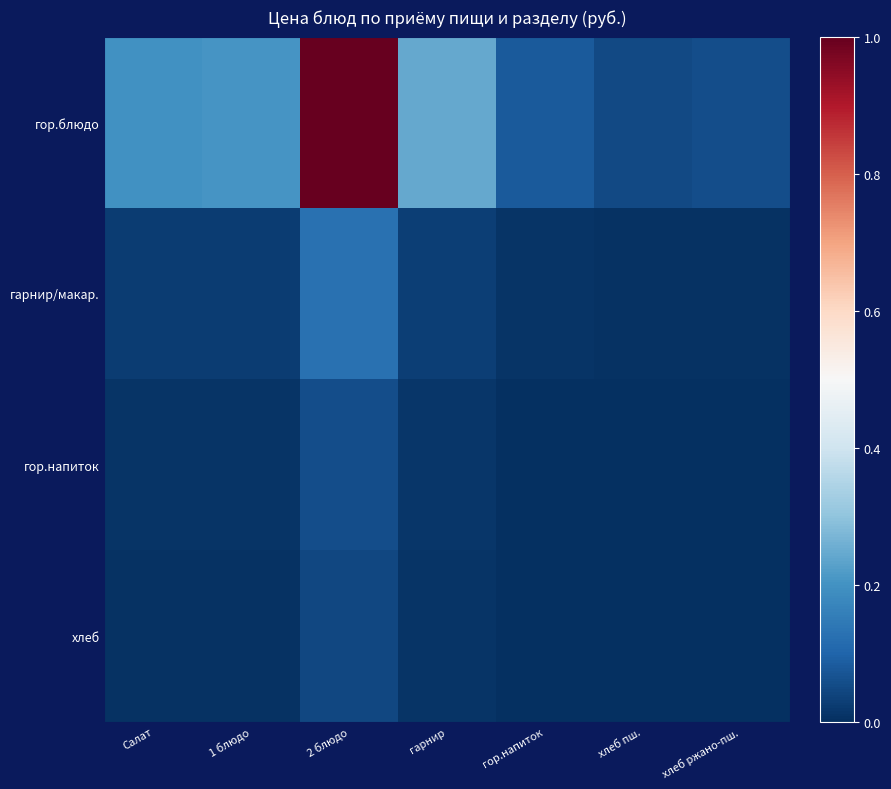

Rank the series at хлеб ржано-пш. from lowest to highest value.

хлеб, гор.напиток, гарнир/макар., гор.блюдо